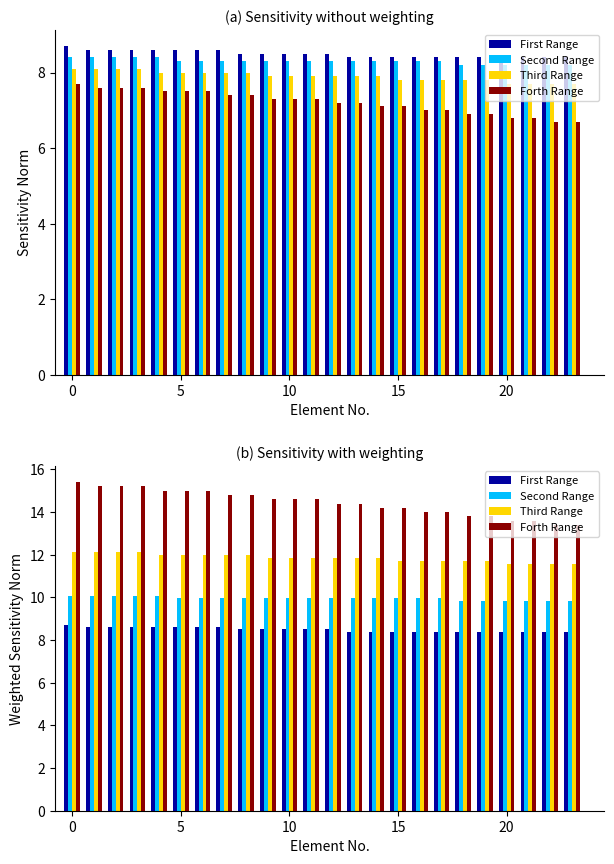

How many groups of bars are there?

24